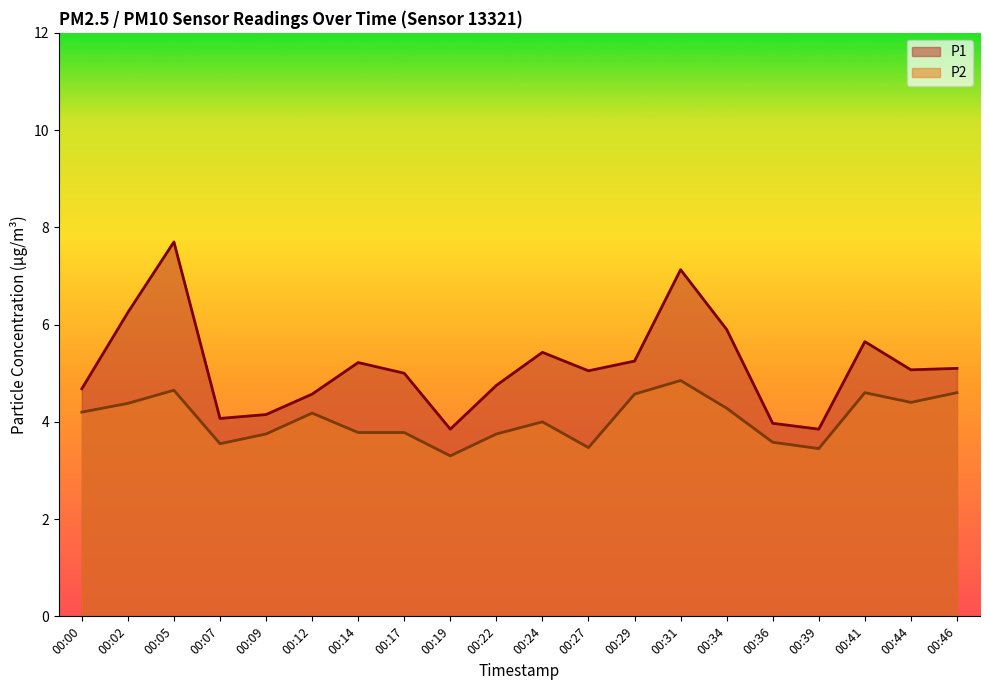

In P1, how many points are lower than both neighbors (excluding endpoints)?

5